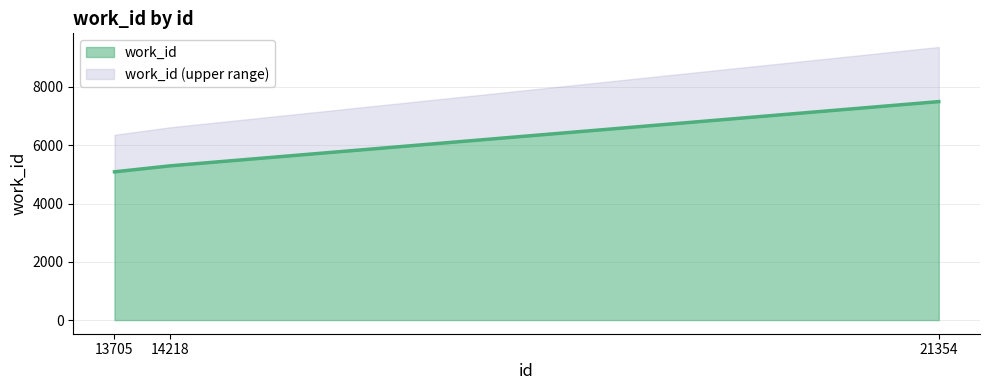

Approximately how many times larger is the value at 14218 compared to 21354?

0.7